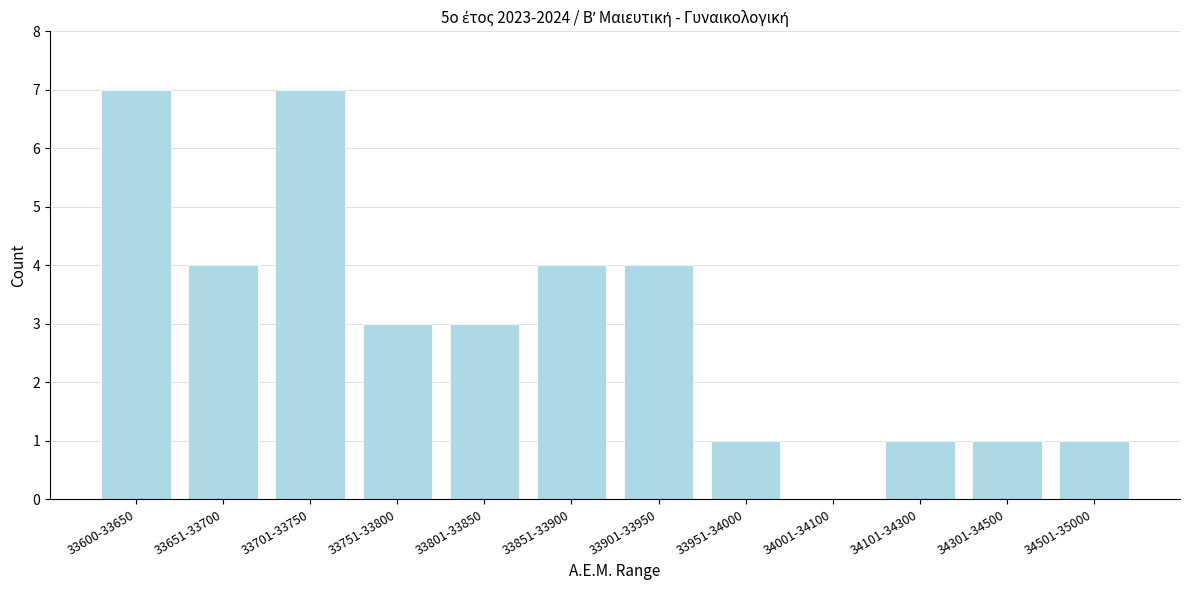

Reading right to left, extract all data points from this chart.

34501-35000=1	34301-34500=1	34101-34300=1	34001-34100=0	33951-34000=1	33901-33950=4	33851-33900=4	33801-33850=3	33751-33800=3	33701-33750=7	33651-33700=4	33600-33650=7